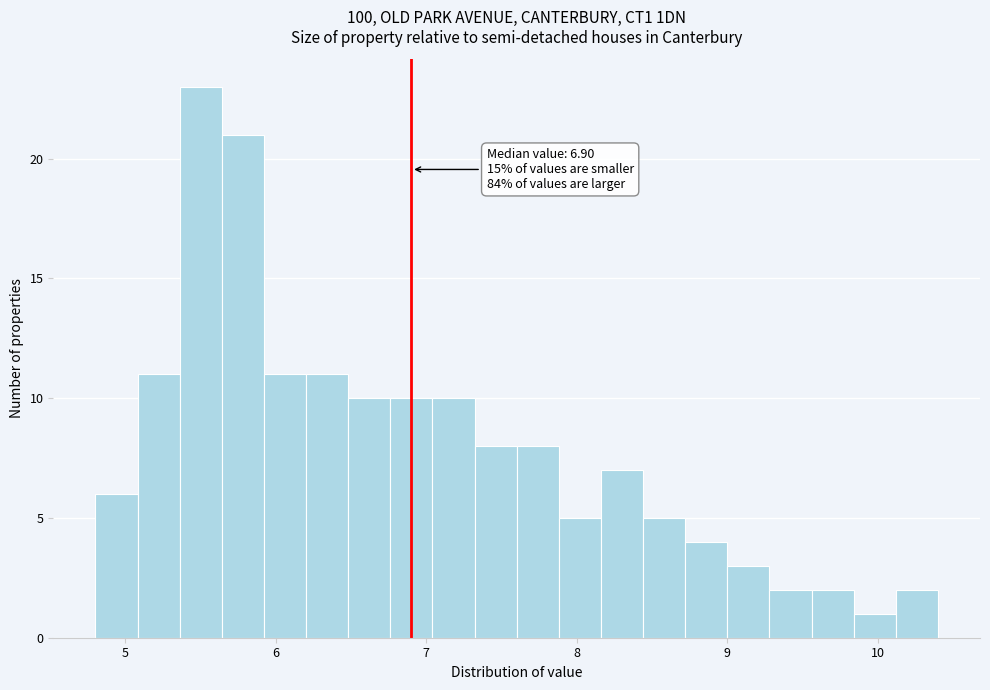

Around what value on the x-axis is the tallest bar? Give the approximate position of its centre, as read against the axis.

5.5